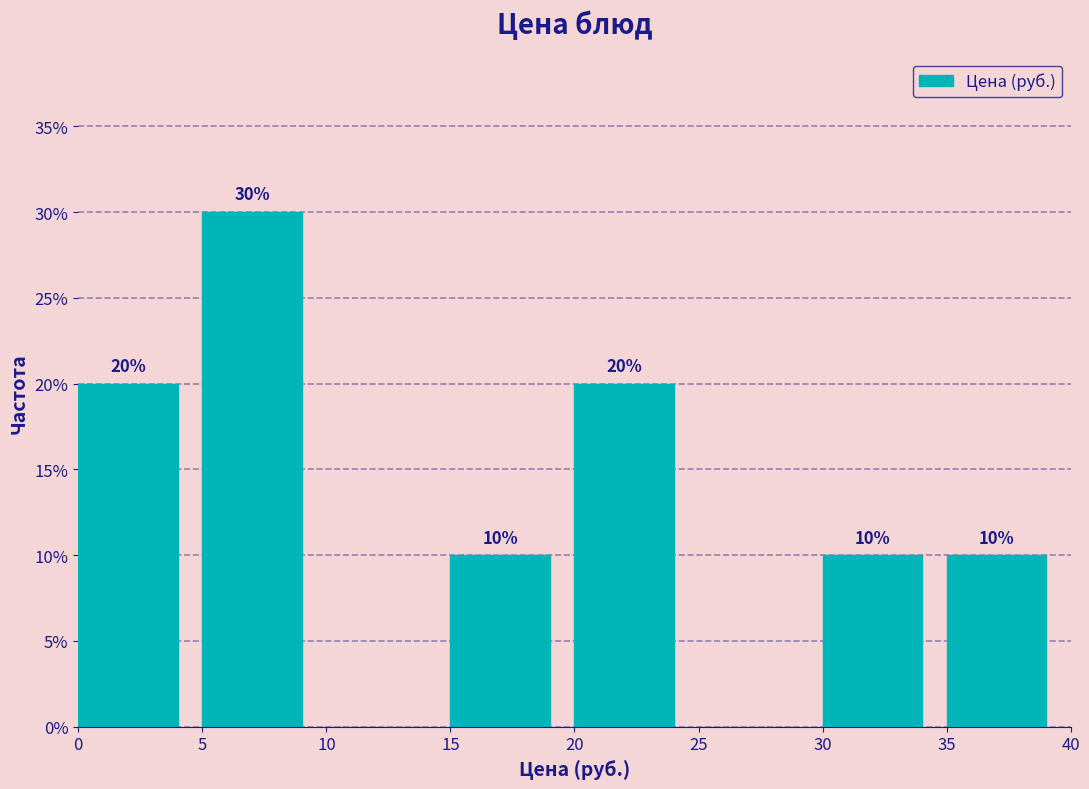

Which range on the x-axis has the tallest bar?

5 to 10